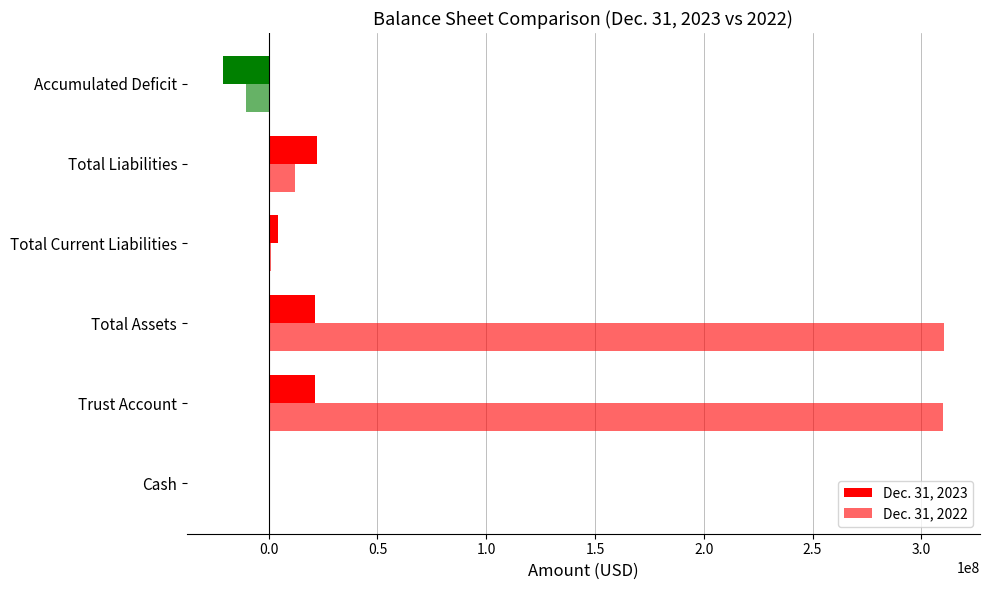

What is the difference between the second highest and second lowest values in the Dec. 31, 2022 series?

309334555